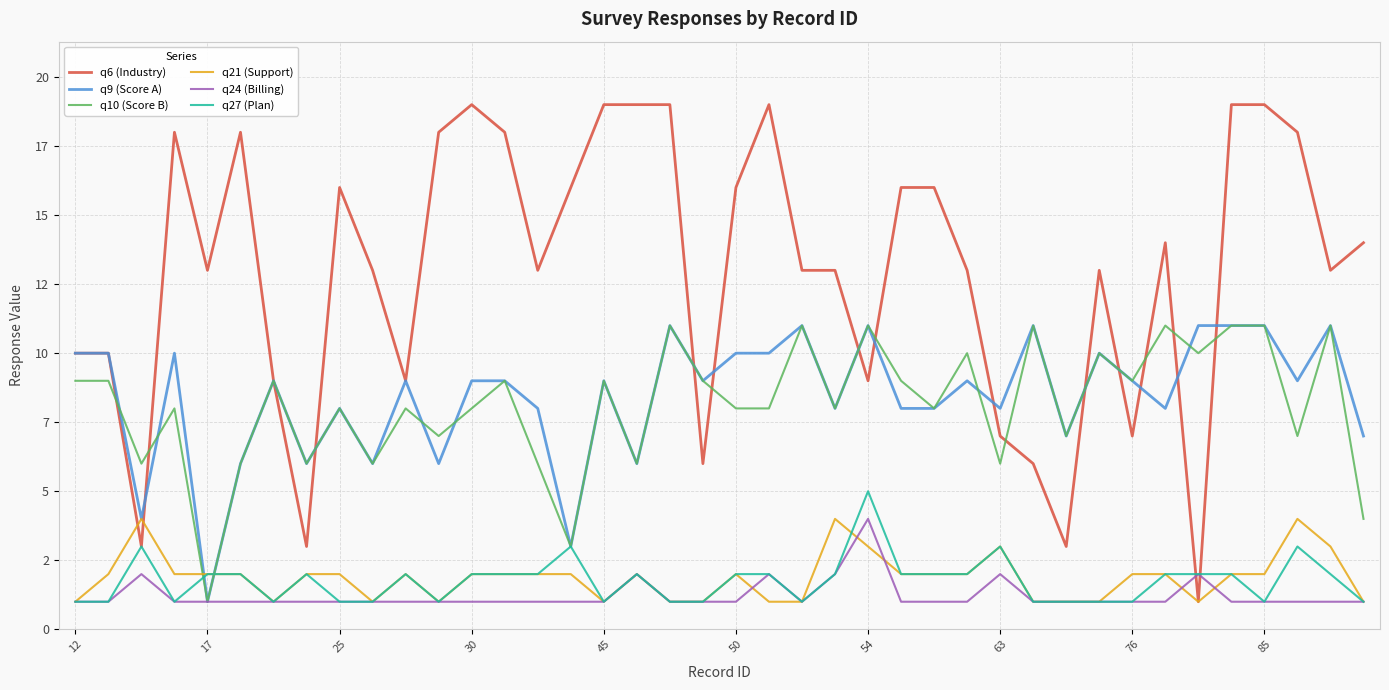

Does the chart display data point markers on the line(s)?

No